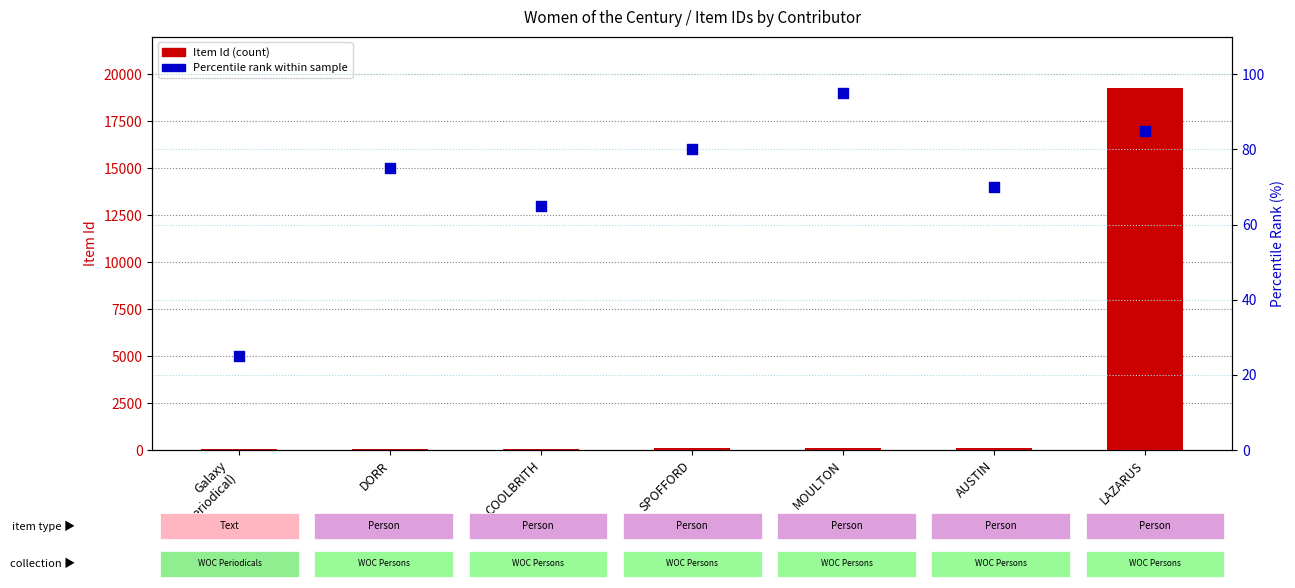

Which series has the largest total across all categories?

Item Id (count)